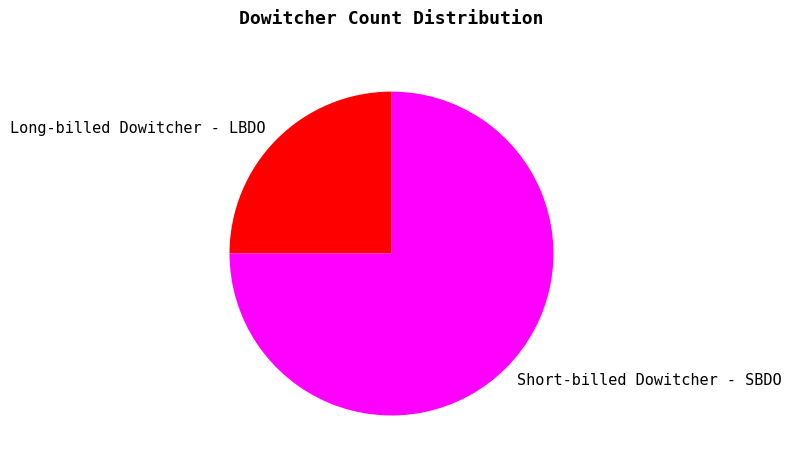

Combined, do Long-billed Dowitcher - LBDO and Short-billed Dowitcher - SBDO account for over 50%?

Yes